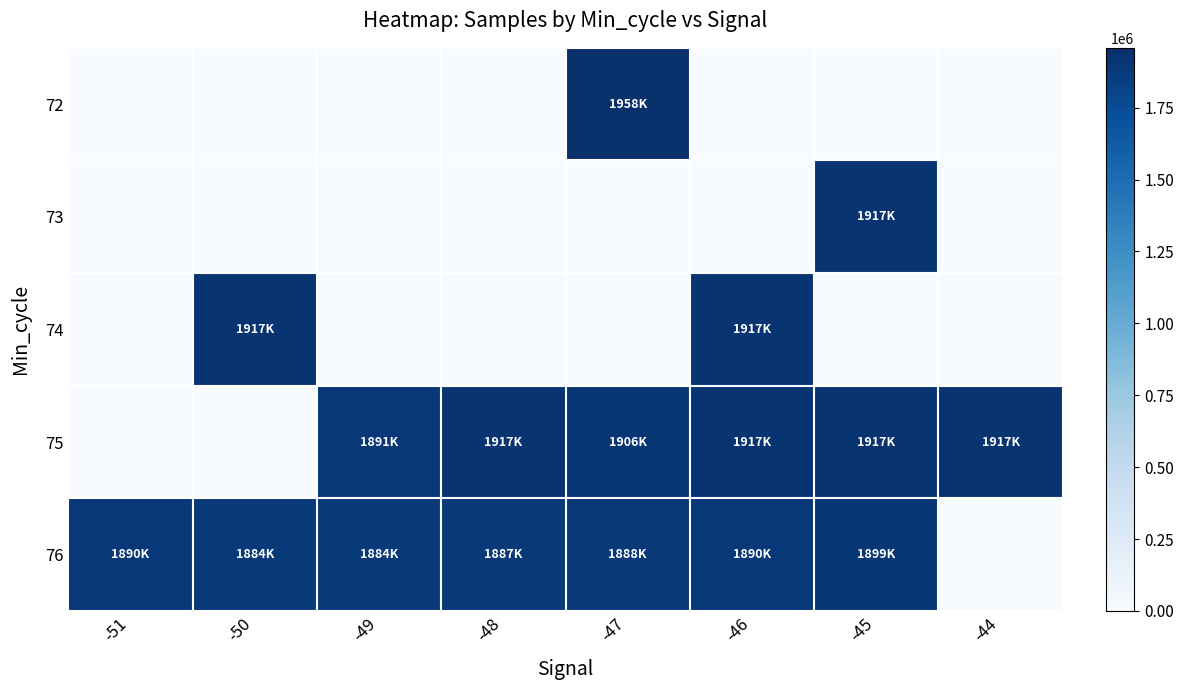

Rank the series by their maximum value, from lowest to highest.

76, 73, 75, 74, 72